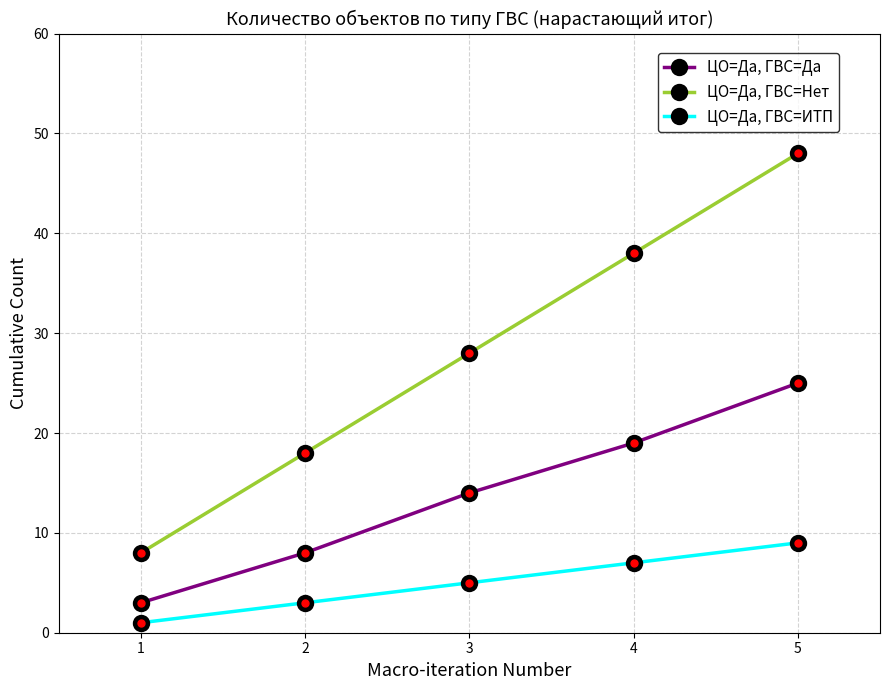

What is the value of the ЦО=Да, ГВС=Нет point at the 4th from the left?

38